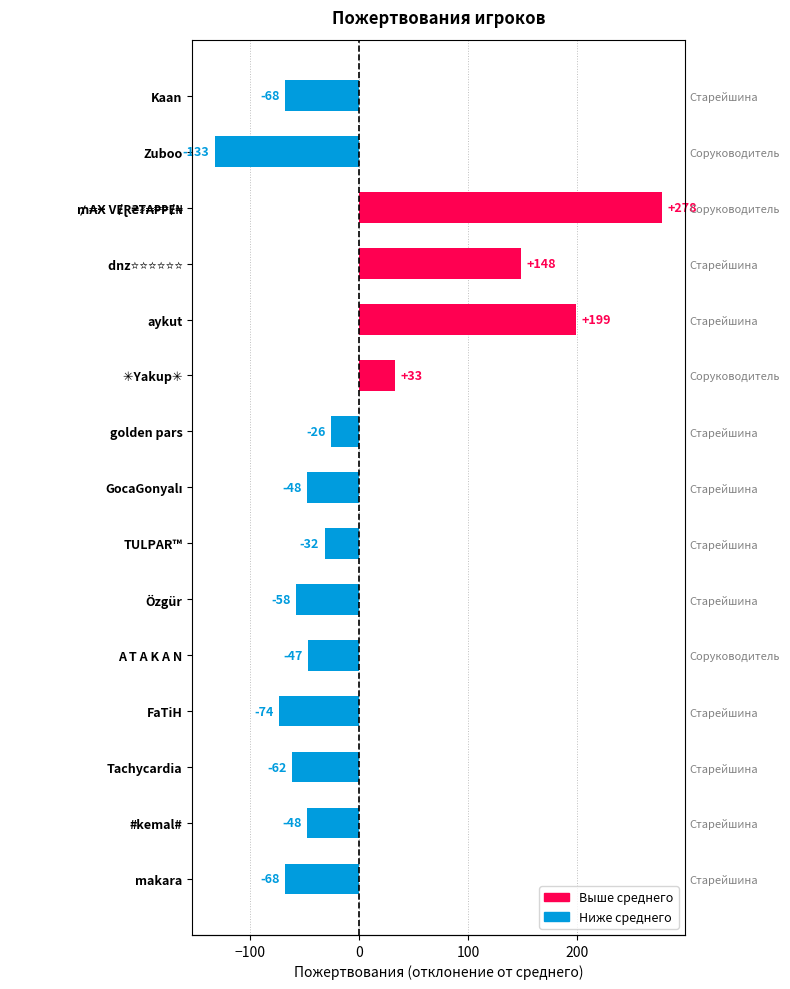

Is it true that the value at ₥₳Ӿ VɆⱤ₴₮₳₱₱Ɇ₦ is 375.0?

False